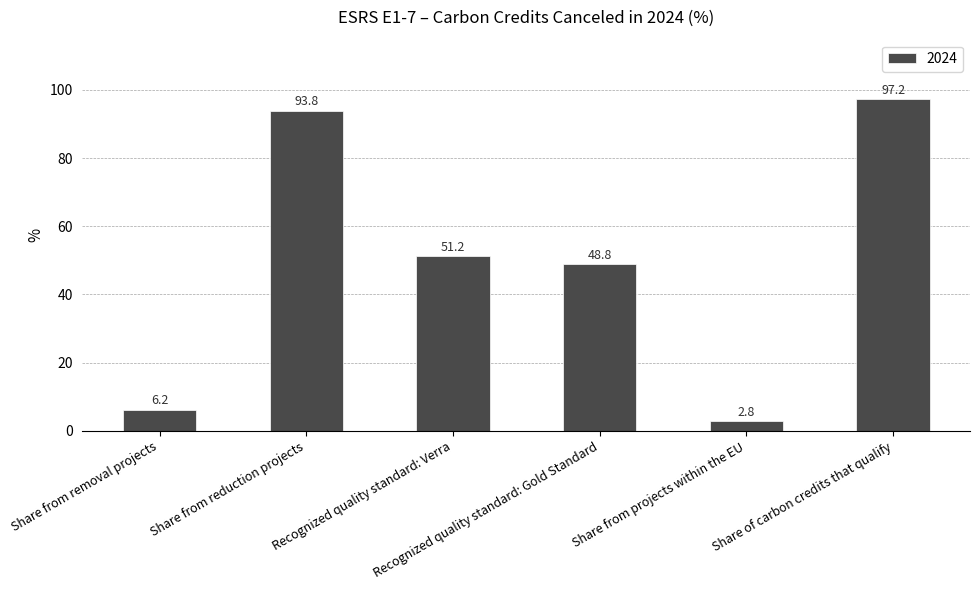

What is the sum of all values?

300.0